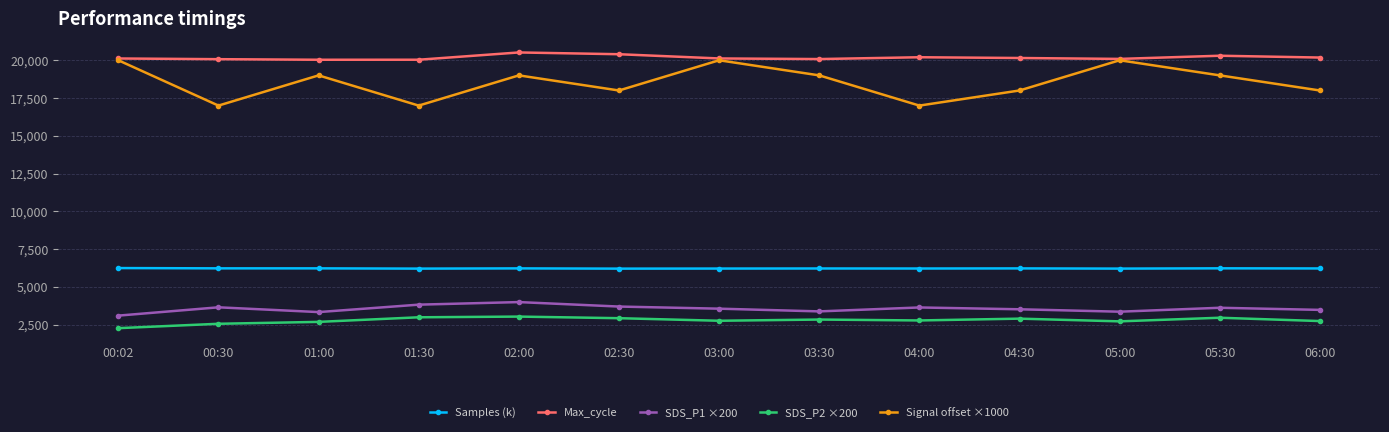

How many series are shown in this chart?

5